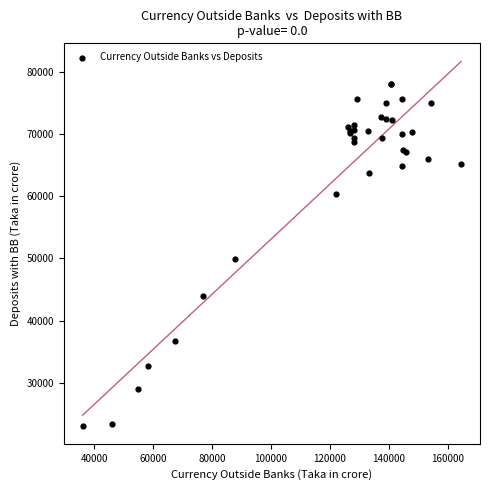

What Y value in the scatter plot is closest to 50601?

49838.9